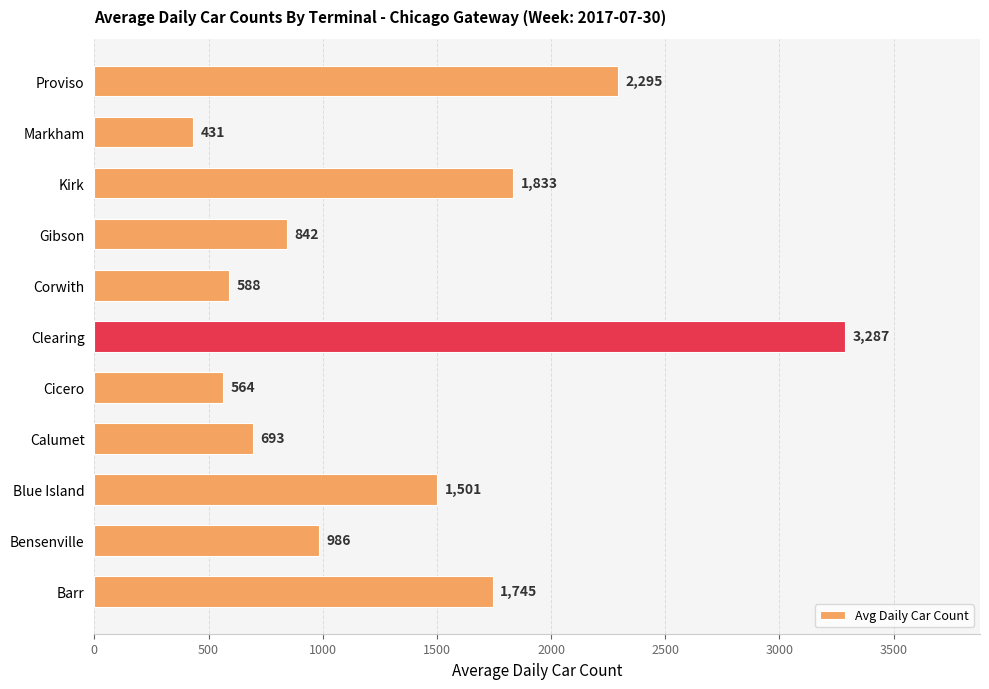

Rank the categories by value from highest to lowest.

Clearing, Proviso, Kirk, Barr, Blue Island, Bensenville, Gibson, Calumet, Corwith, Cicero, Markham